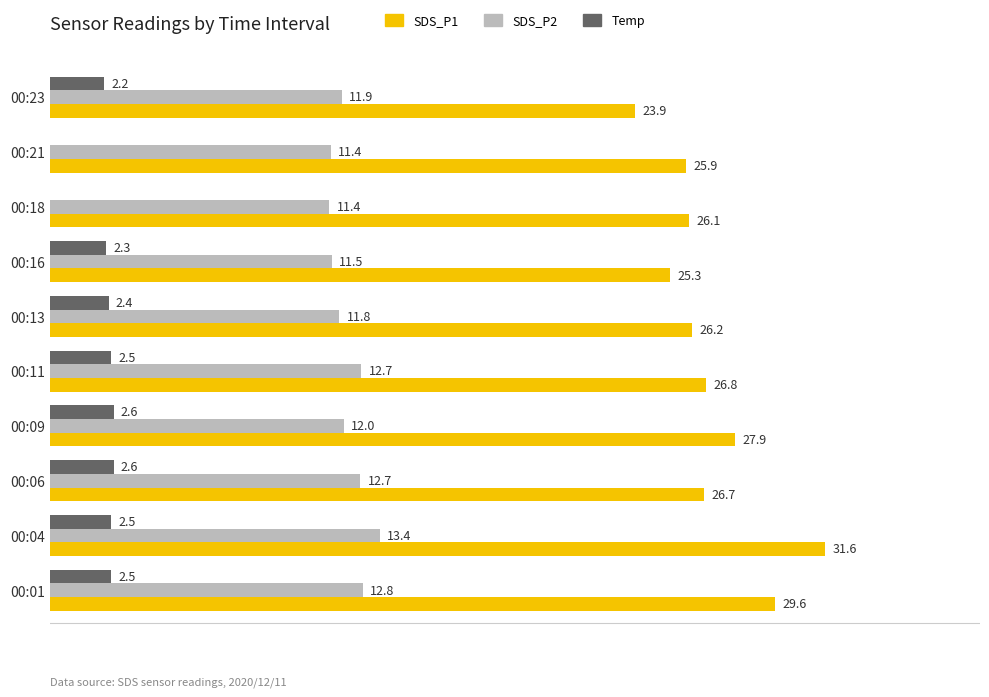

At which label does SDS_P1 reach its peak?

00:04